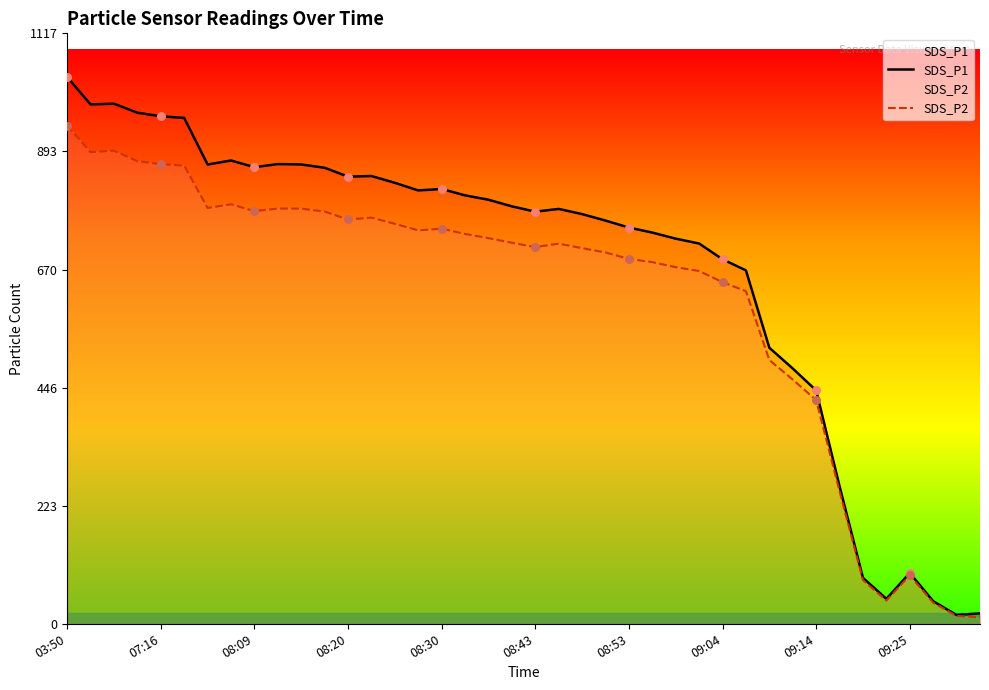

Is the value of SDS_P2 at 08:43 greater than the value of SDS_P1 at 08:30?

No